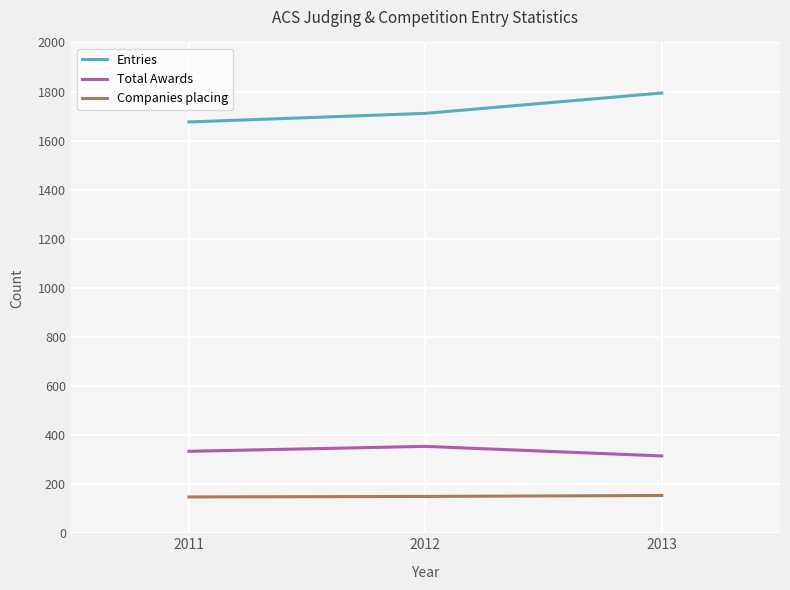

Rank the series by their maximum value, from lowest to highest.

Companies placing, Total Awards, Entries